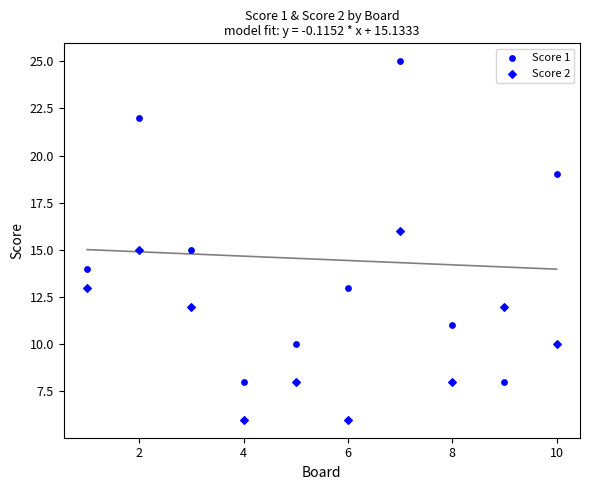

How many data points are displayed?

20